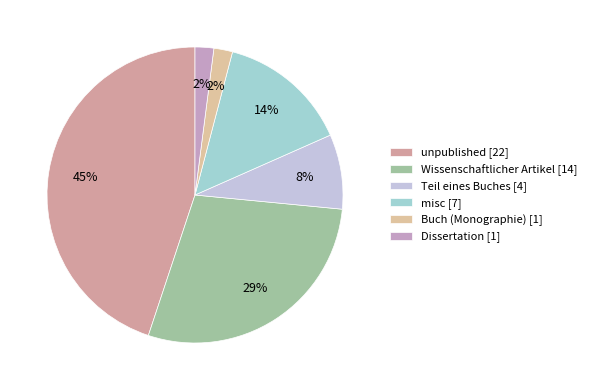

The Buch (Monographie) slice represents 2% of the pie. True or false?

True